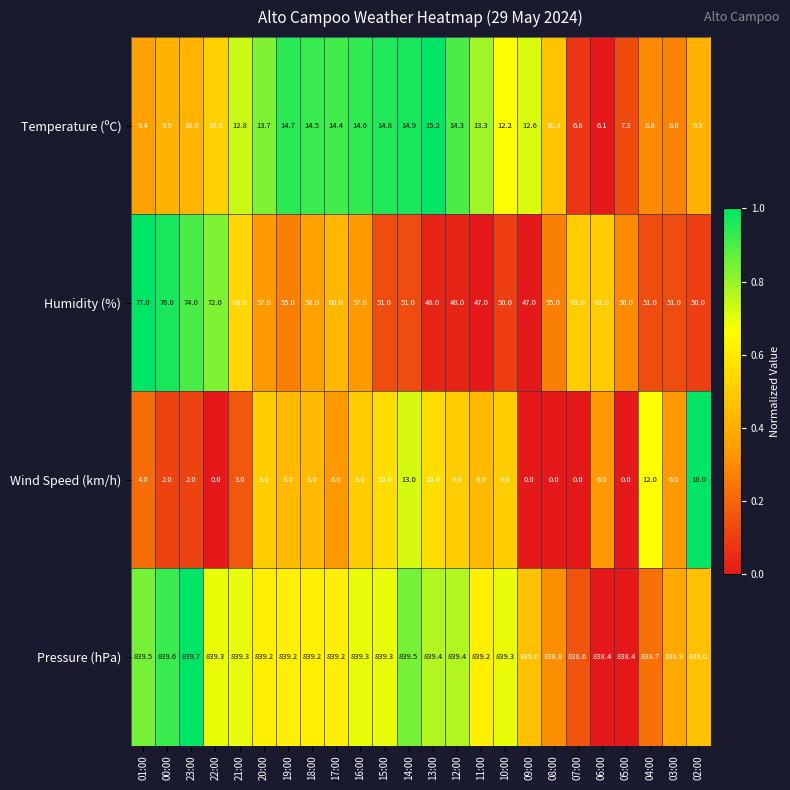

What is the difference between the Temperature (ºC) values at 11:00 and 08:00?

2.9